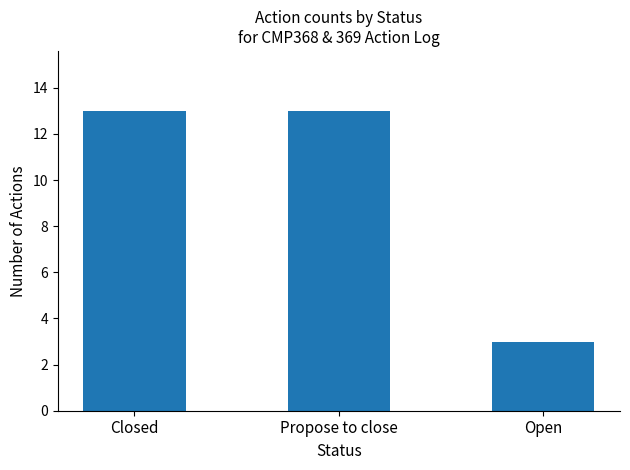

What position from the left is Closed?

1